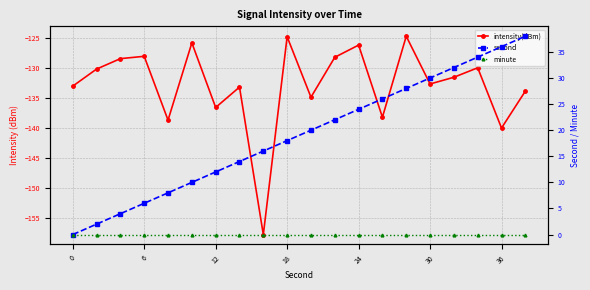

What is the smallest value displayed?

-157.8